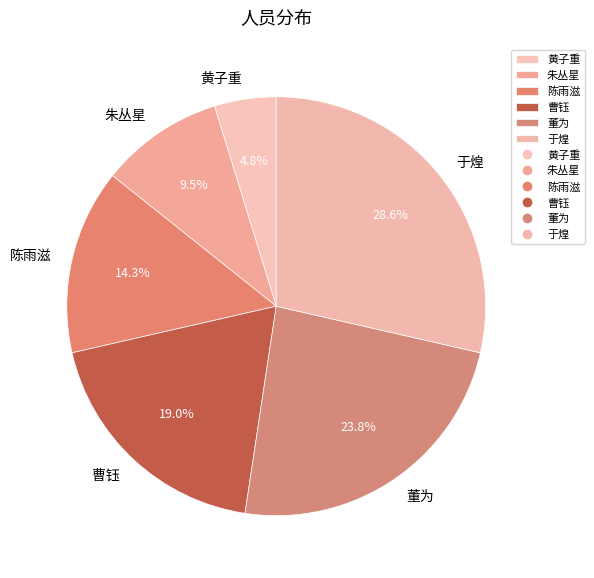

How many segments does this pie chart have?

6